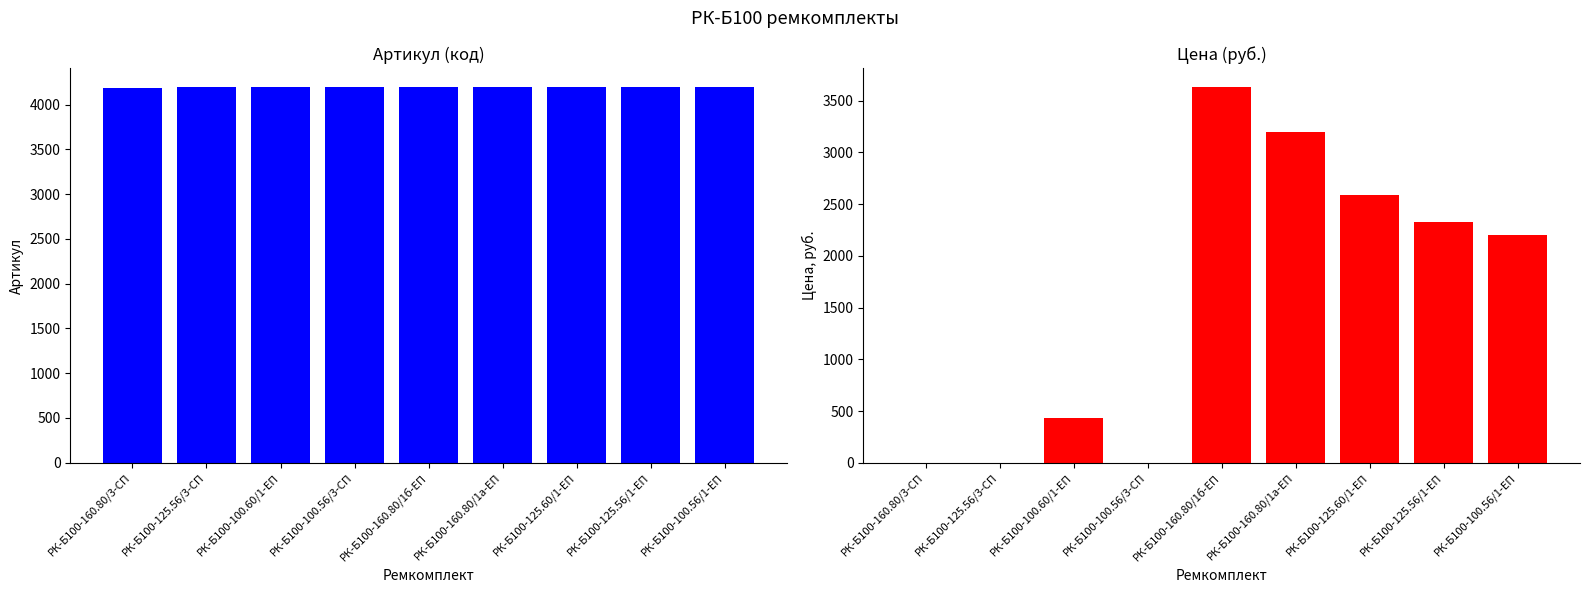

Which series has the largest total across all categories?

Артикул